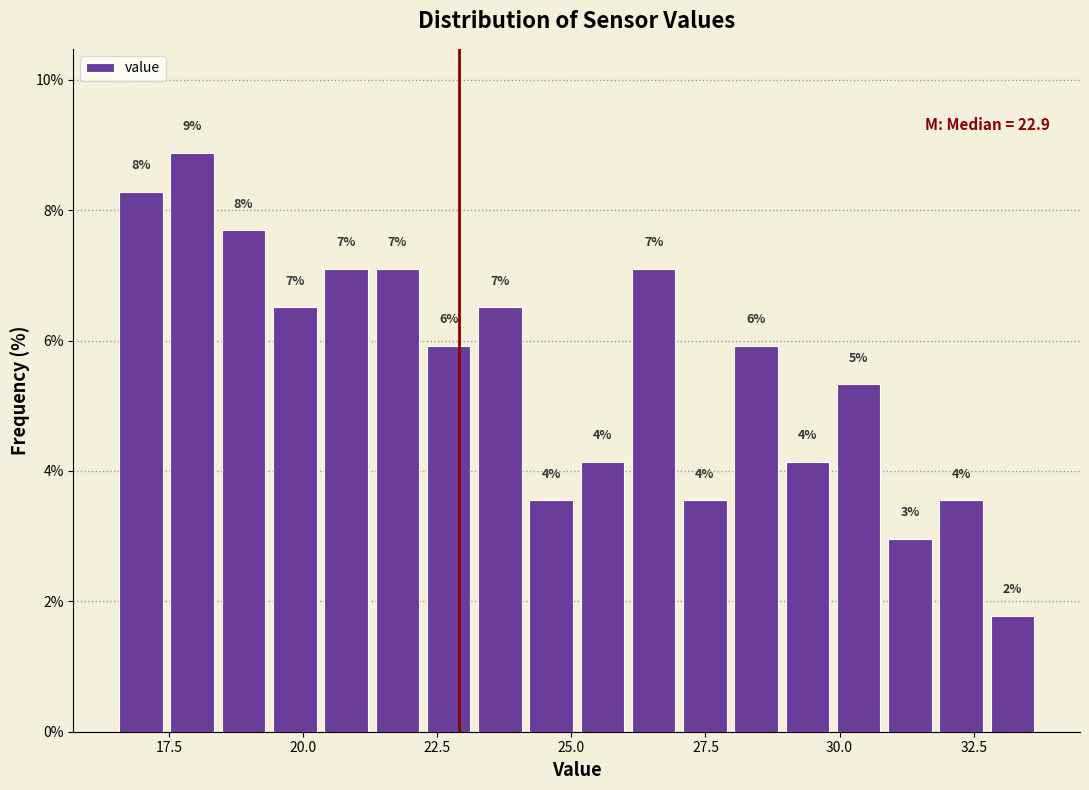

Read against the x-axis, roughly where is the centre of the tallest bar?

18.0